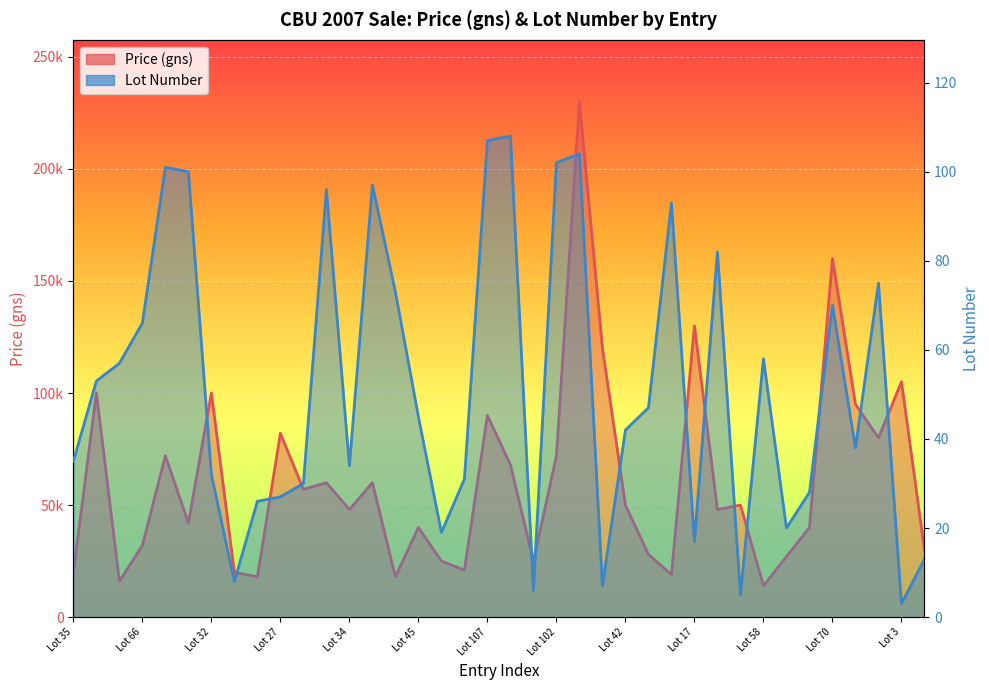

Which has a higher value, Lot 66 or Lot 35?

Lot 66